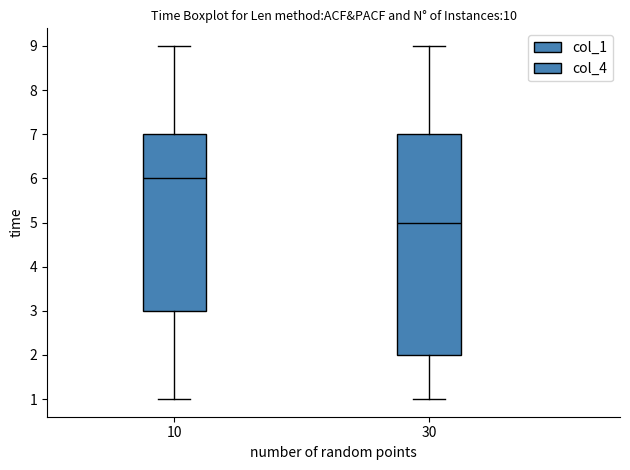

Where does the lower whisker of the box at x = 30 end on the y-axis? The values are not printed on the chart, so give them approximately, as read against the axis.

1